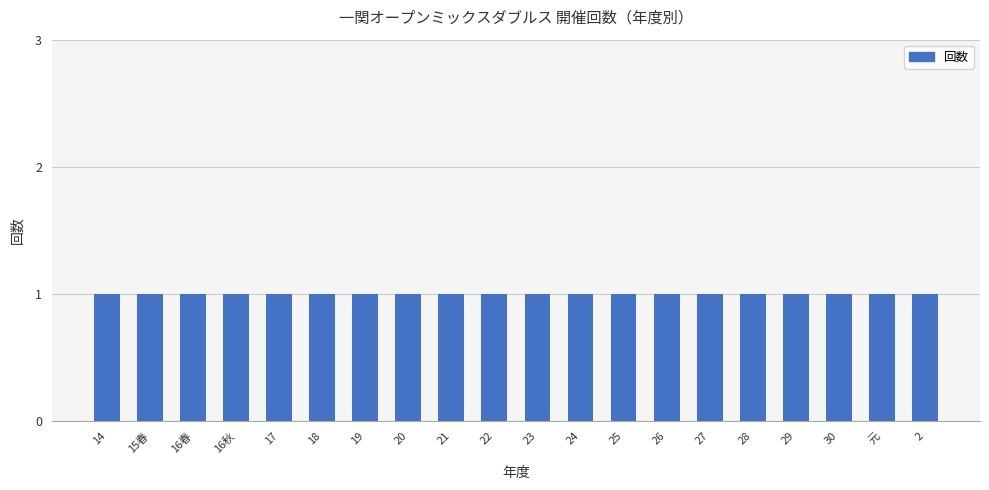

Are the bars horizontal?

No